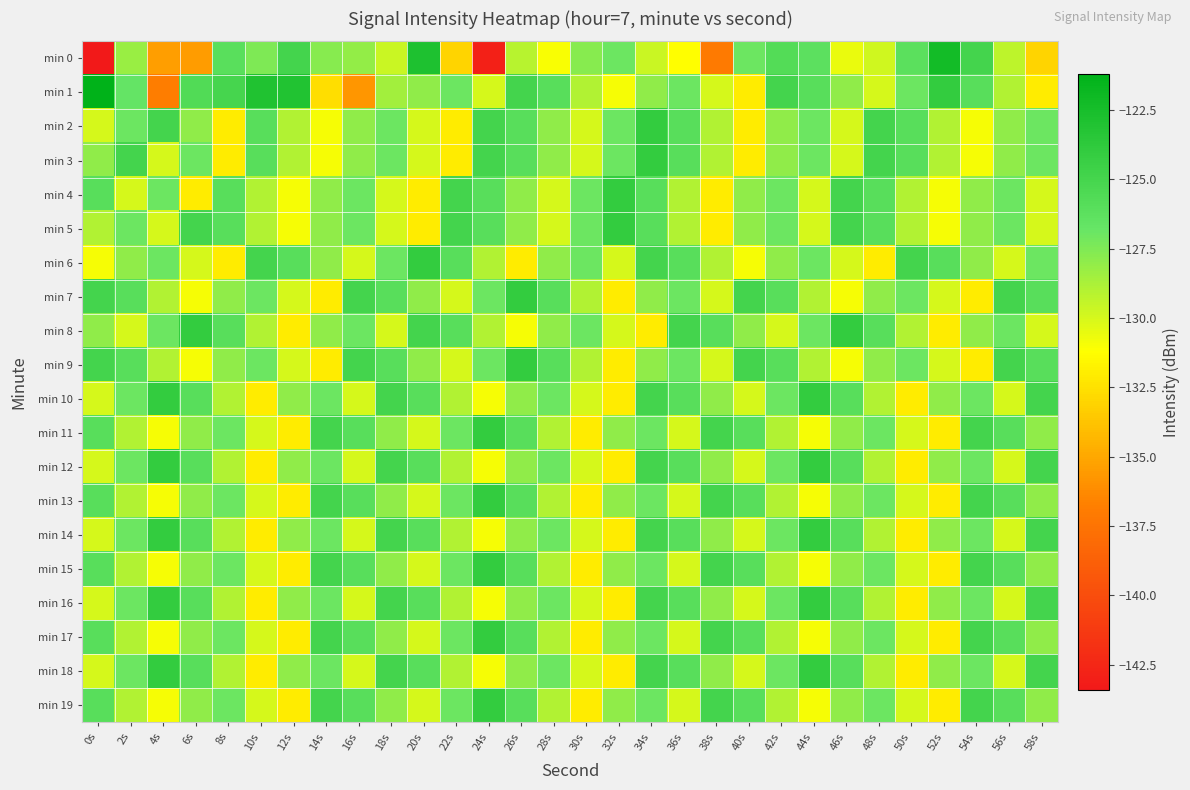

Which has a higher value, 26s or 4s?

26s